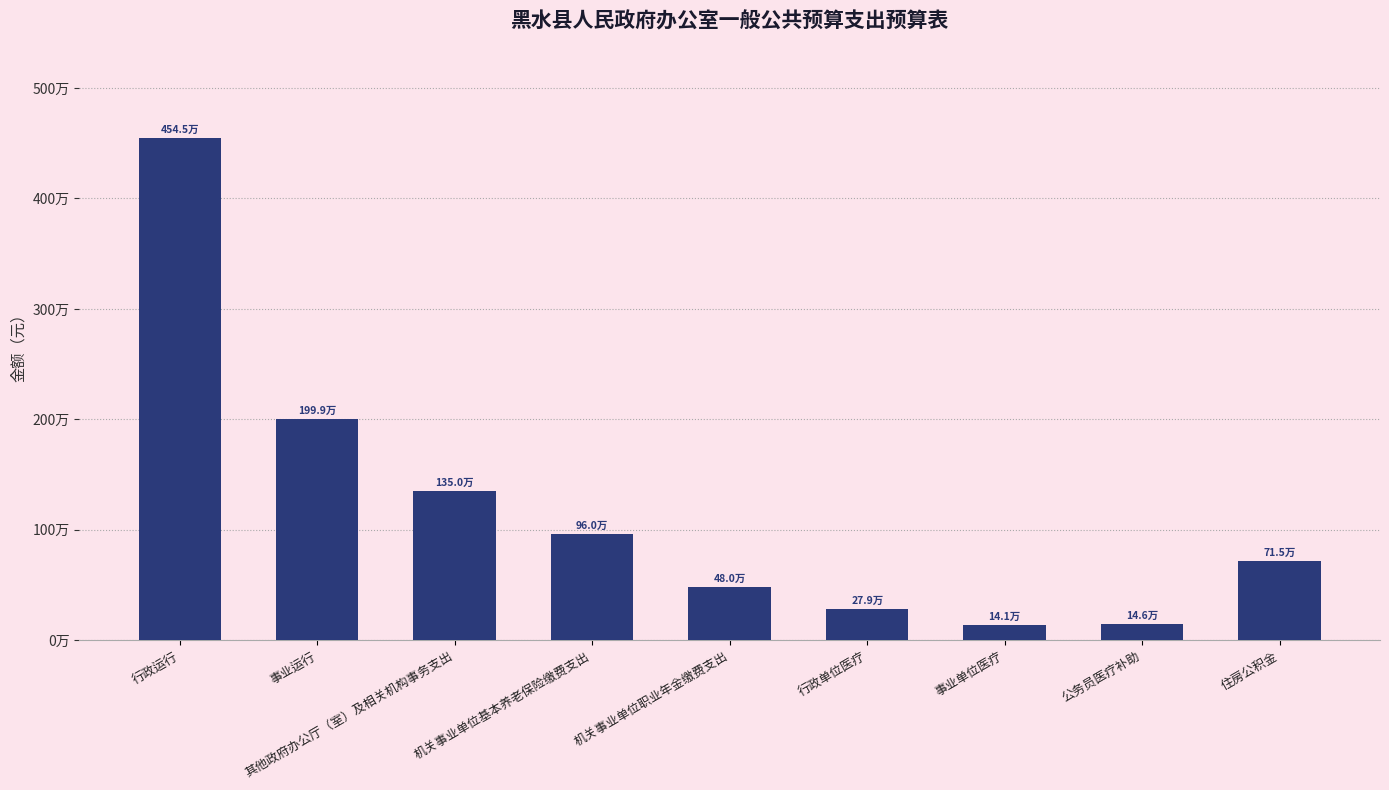

True or false: the data shows 279400.7 at 行政单位医疗.

True